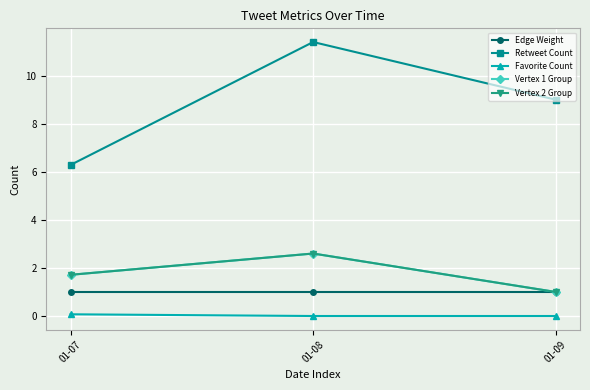

True or false: Retweet Count has a value of 11.4 at 01-08.

True